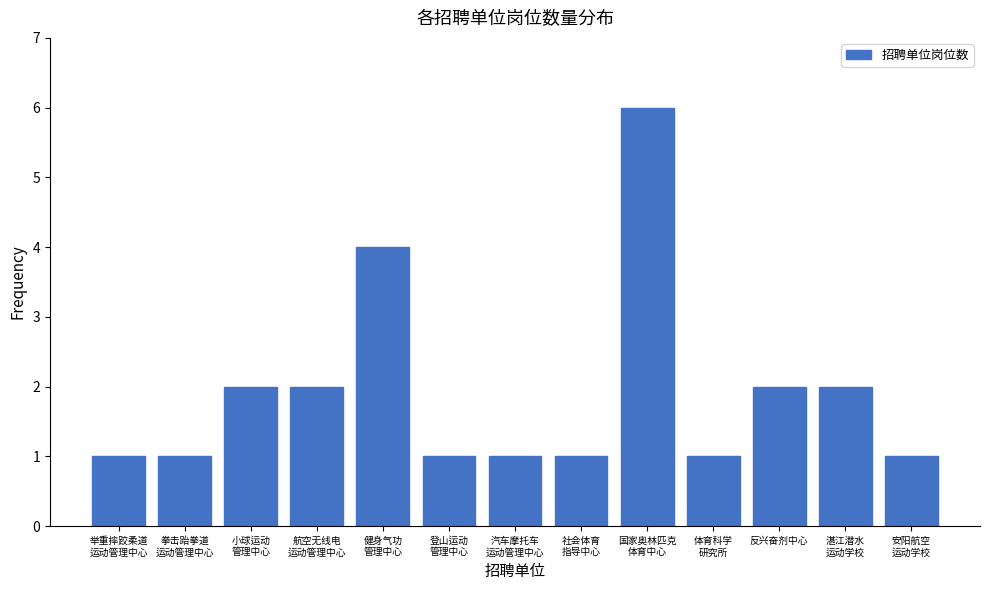

Reading left to right, transcribe all the data shown in this chart.

1	1	2	2	4	1	1	1	6	1	2	2	1